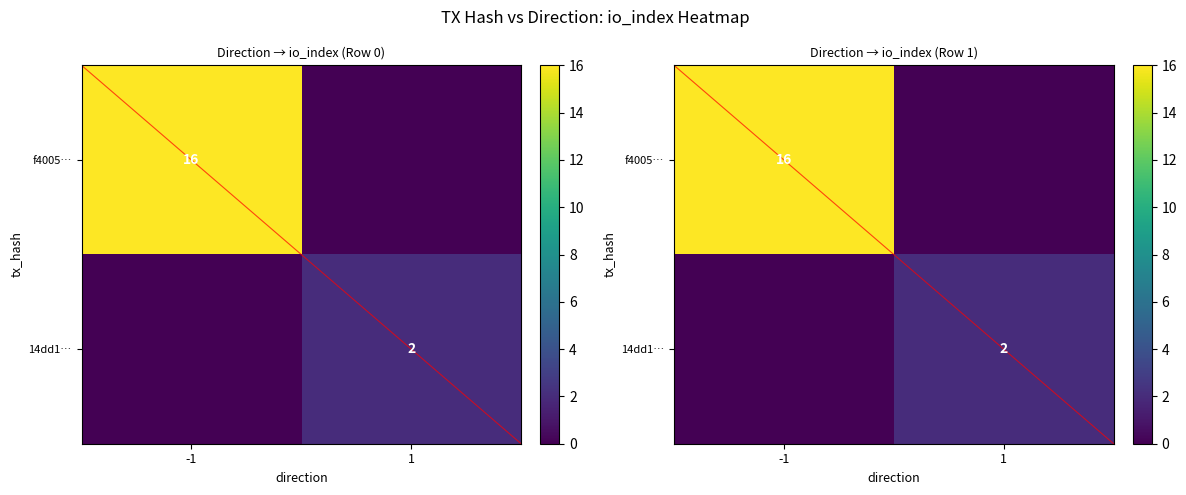

Count the number of data series in this chart.

2